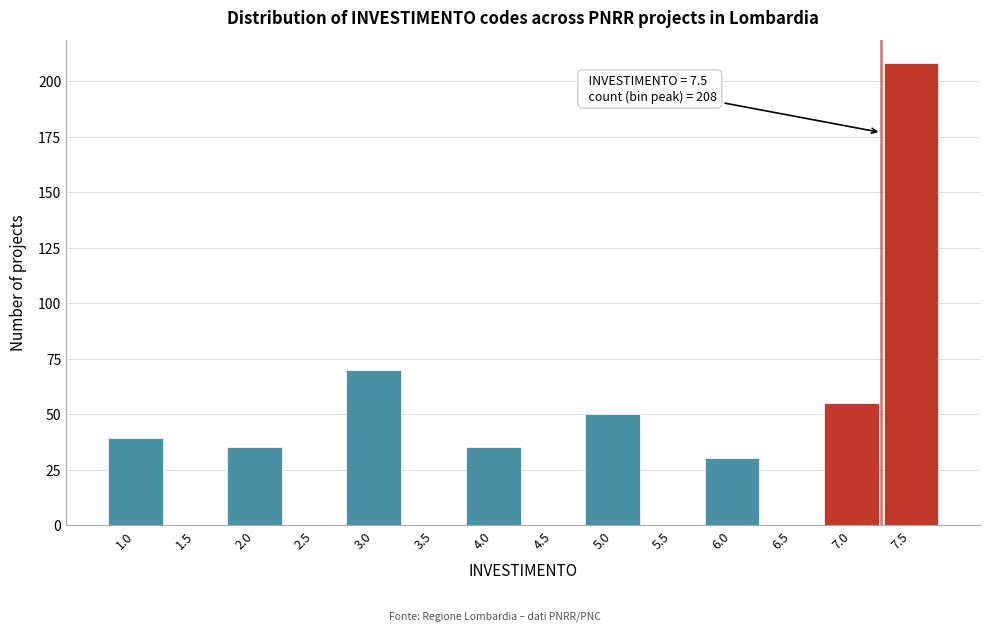

Reading left to right, what are all the values shown in this chart?

1.0=39	1.5=0	2.0=35	2.5=0	3.0=70	3.5=0	4.0=35	4.5=0	5.0=50	5.5=0	6.0=30	6.5=0	7.0=55	7.5=208